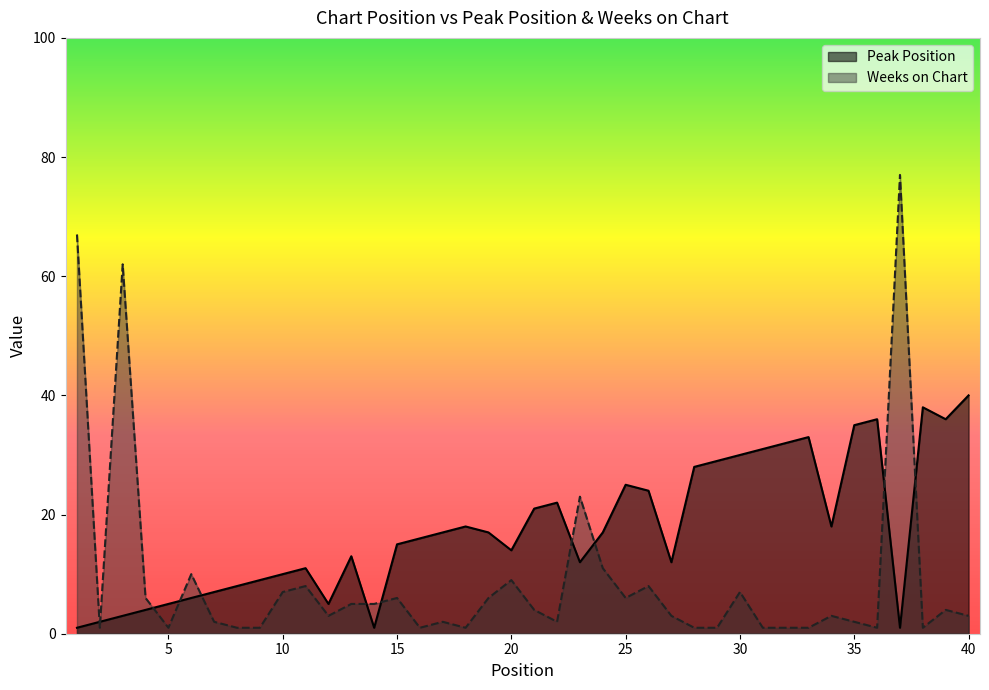

Is the value of Weeks on Chart at 10 greater than the value of Peak Position at 39?

No